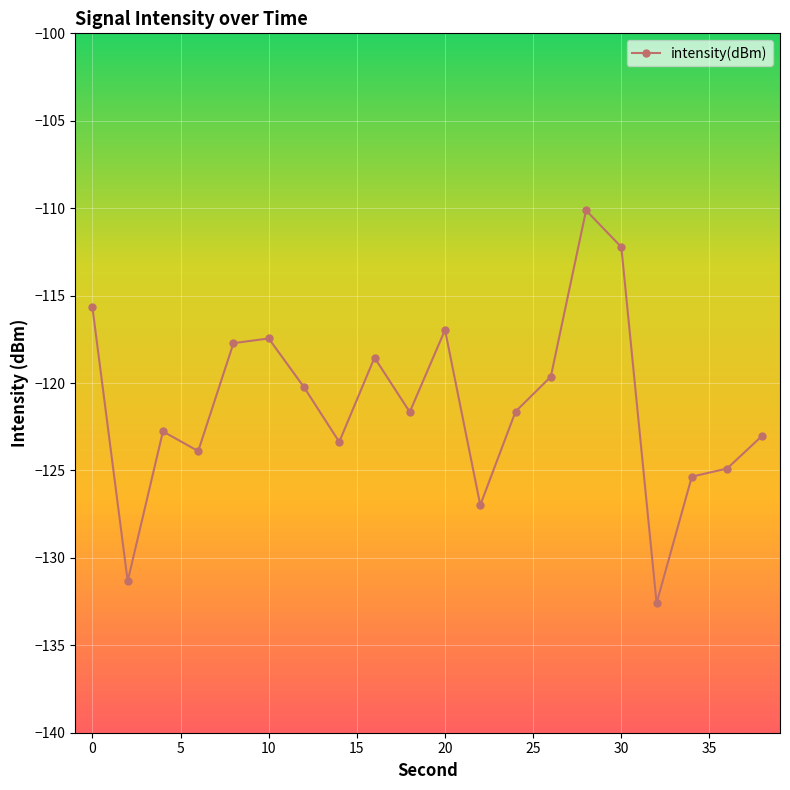

How many lines are shown in the chart?

1